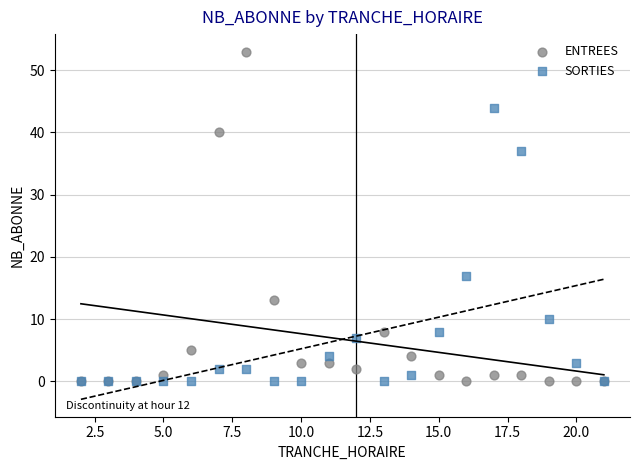

In the SORTIES series, what Y value is closest to 22?

17